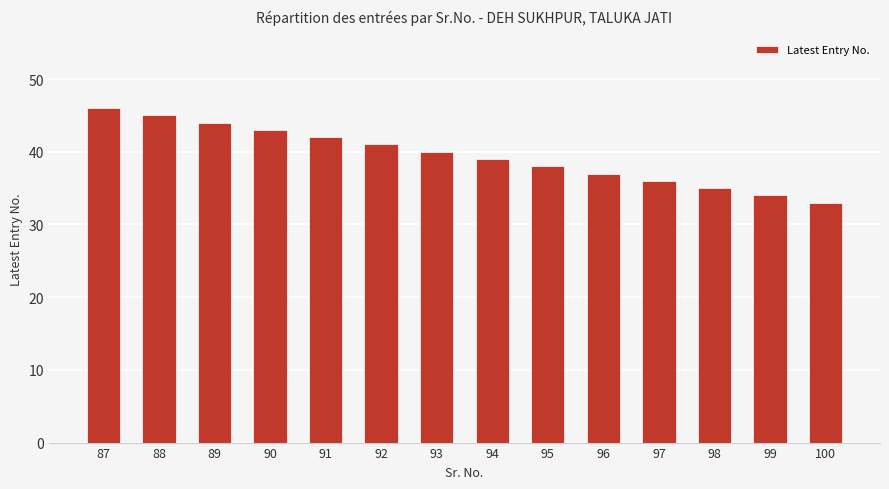

Between 90 and 98, which is larger?

90